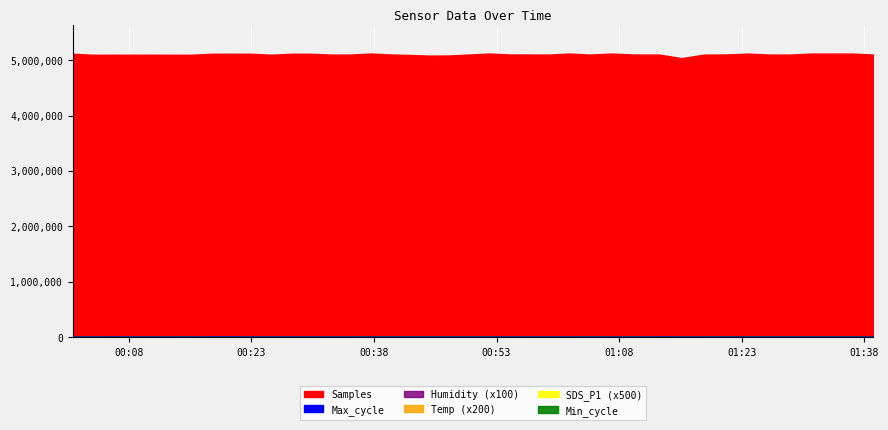

What is the label of the 37th point from the left?

2022/08/03 00:35:08